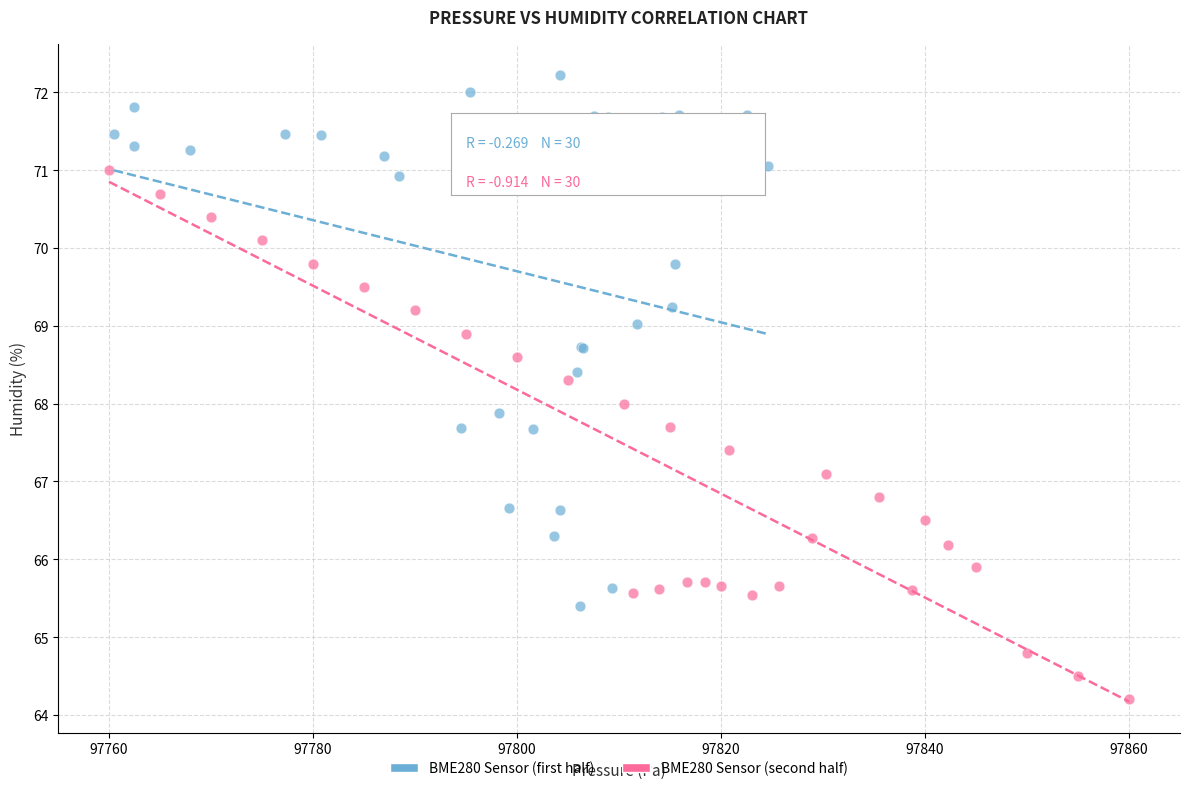

Which series reaches the maximum Y coordinate?

BME280 Sensor (first half)